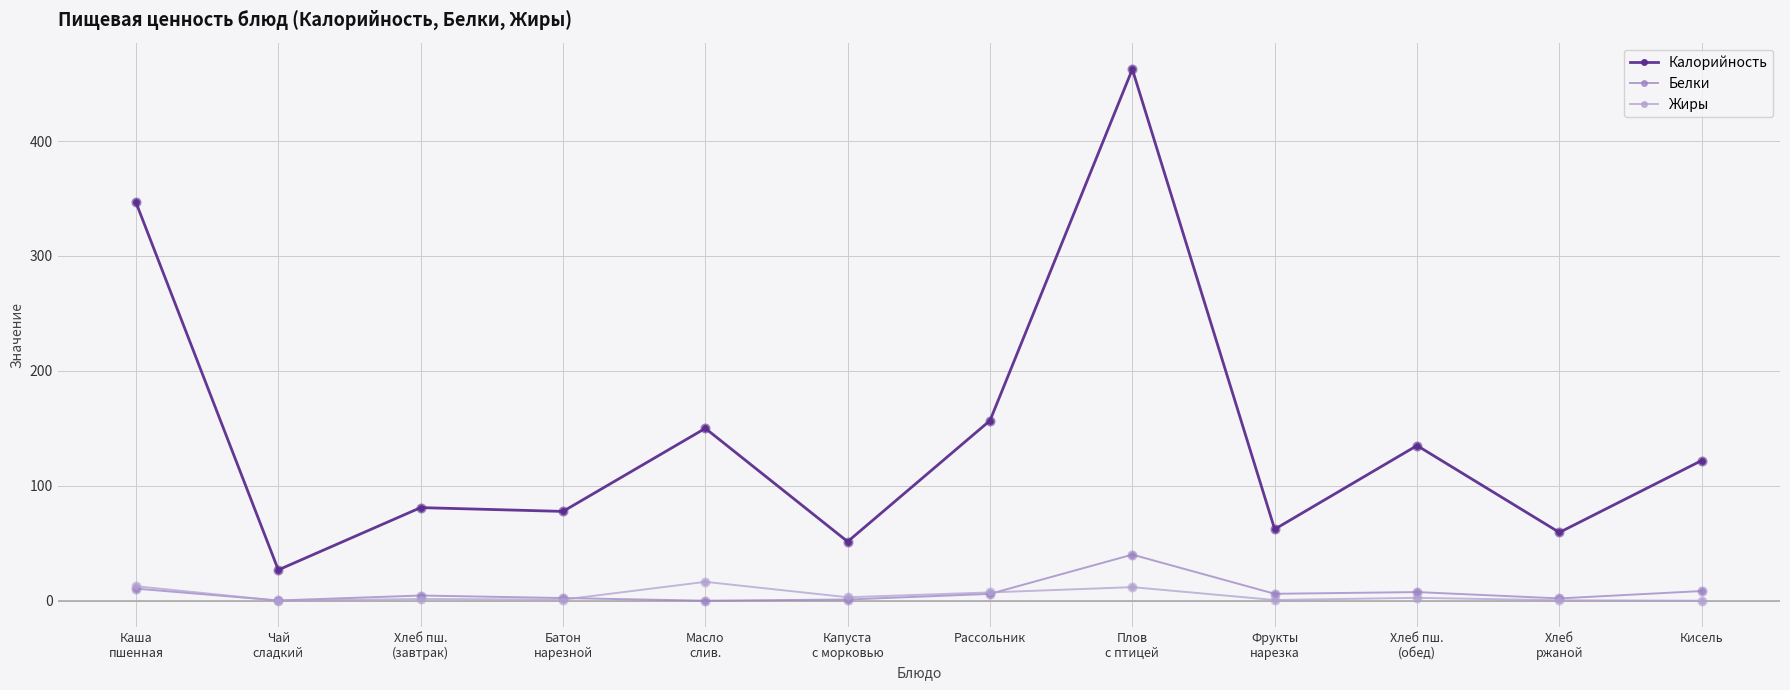

At which category is the sum across all series the highest?

Плов
с птицей